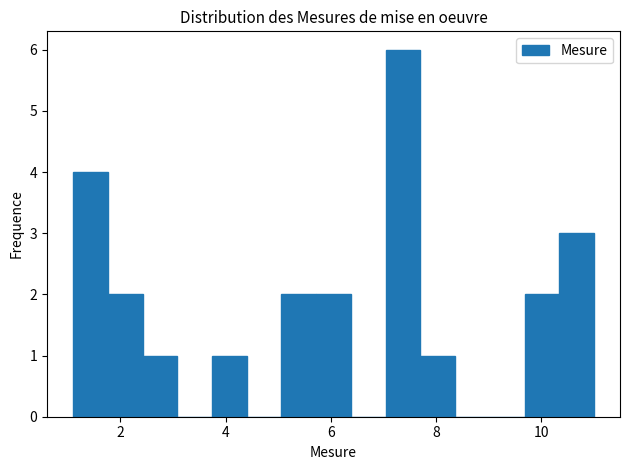

Around what value on the x-axis is the tallest bar? Give the approximate position of its centre, as read against the axis.

7.4